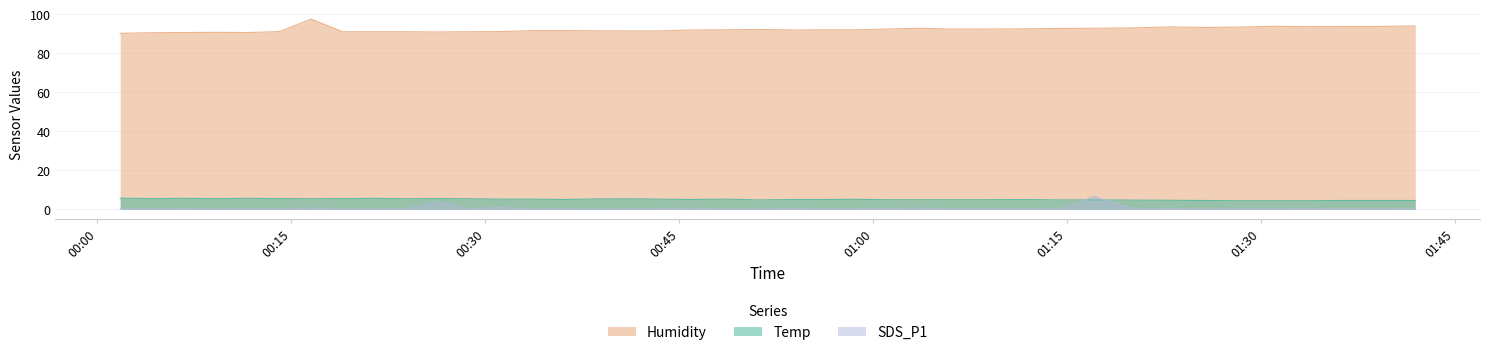

Rank the series at 2021/04/15 00:38:30 from lowest to highest value.

SDS_P1, Temp, Humidity